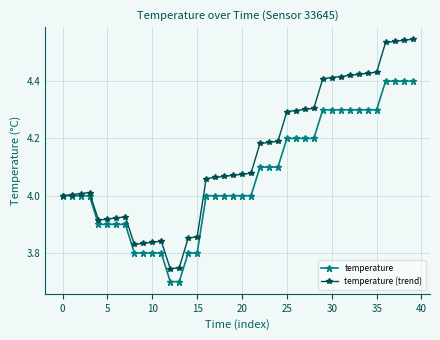

Which series has the largest range (max minus min)?

temperature (trend)